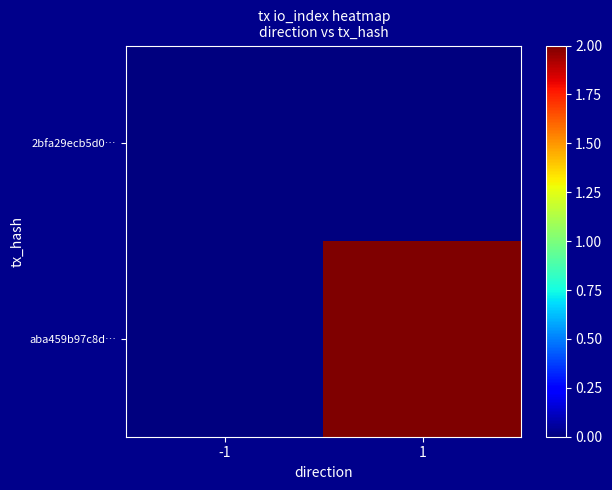

Reading left to right, list all the values displayed in this chart.

2bfa29ecb5d0…: -1=0	1=0
aba459b97c8d…: -1=0	1=2